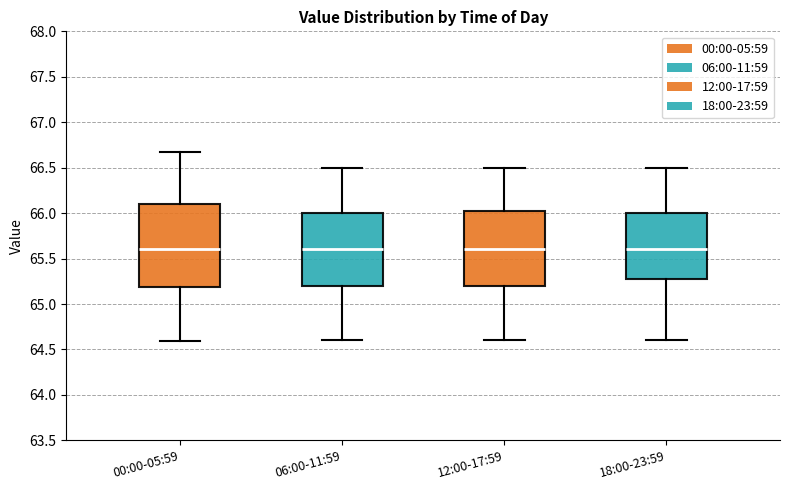

Reading left to right, read every box against the y-axis: the position of its median line, the range the box covers, and the ends of its whiskers. The values are not printed on the chart, so give them approximately, as read against the axis.

00:00-05:59: median 65.60, box 65.20 to 66.10, whiskers 64.60 to 66.65
06:00-11:59: median 65.60, box 65.20 to 66.00, whiskers 64.60 to 66.50
12:00-17:59: median 65.60, box 65.20 to 66.05, whiskers 64.60 to 66.50
18:00-23:59: median 65.60, box 65.30 to 66.00, whiskers 64.60 to 66.50